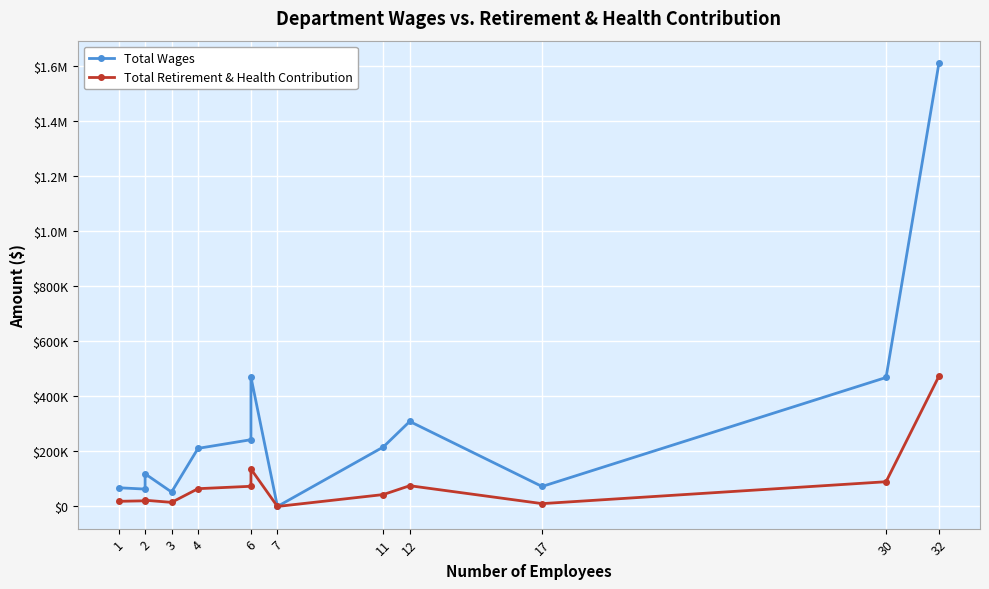

Rank the series by their maximum value, from lowest to highest.

Total Retirement & Health Contribution, Total Wages